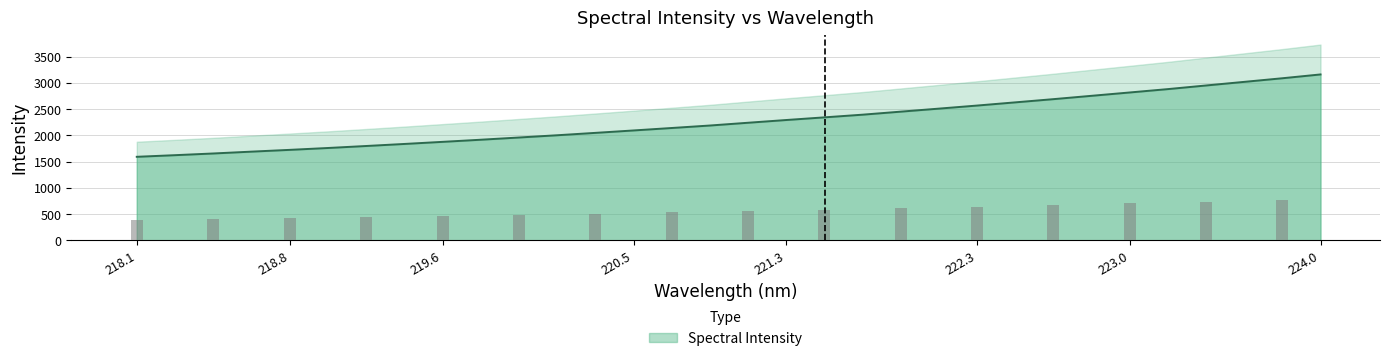

Count the number of data series in this chart.

1